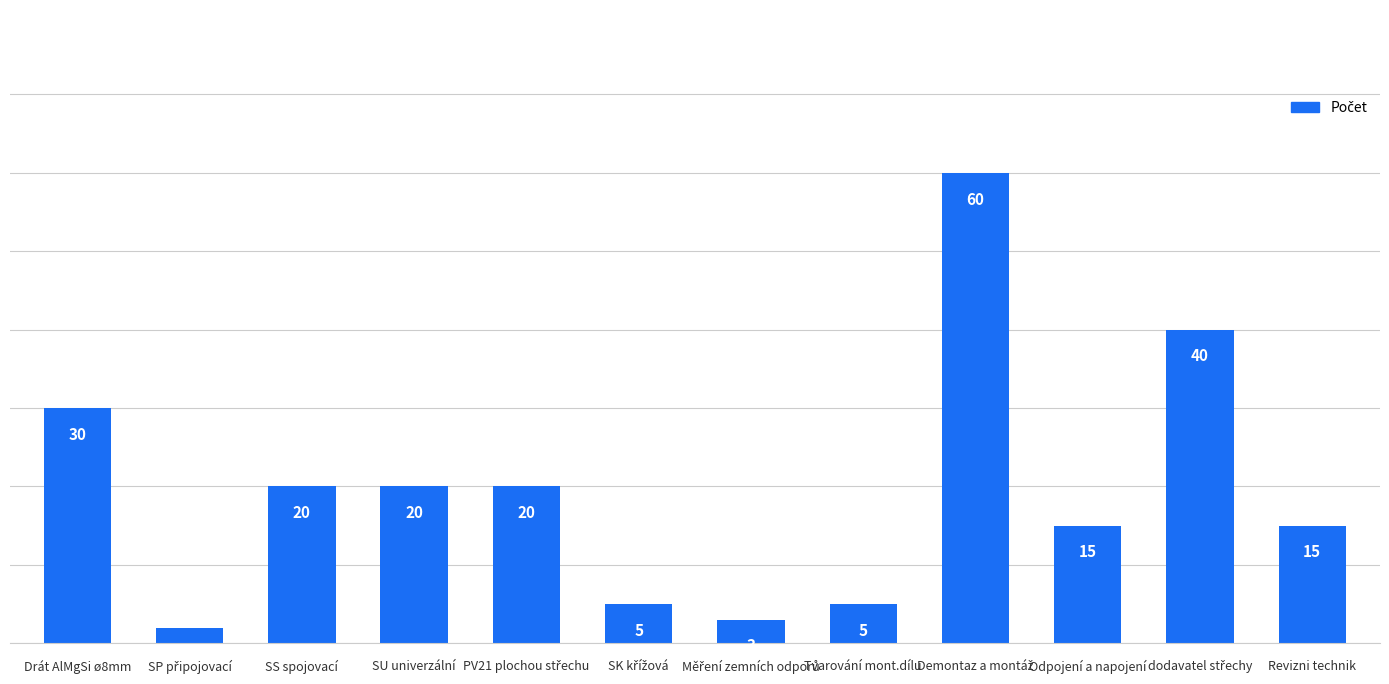

What is the greatest value displayed?

60